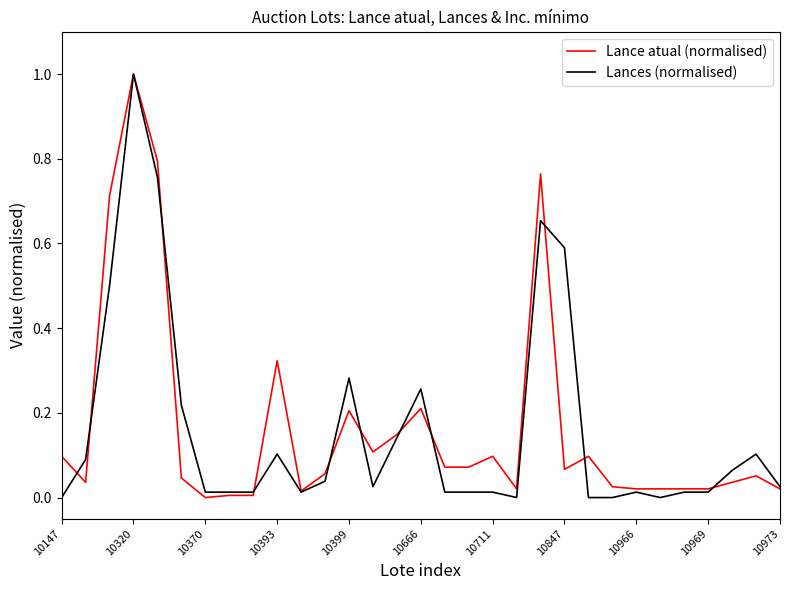

What is the maximum value for Lance atual (normalised)?

1.0